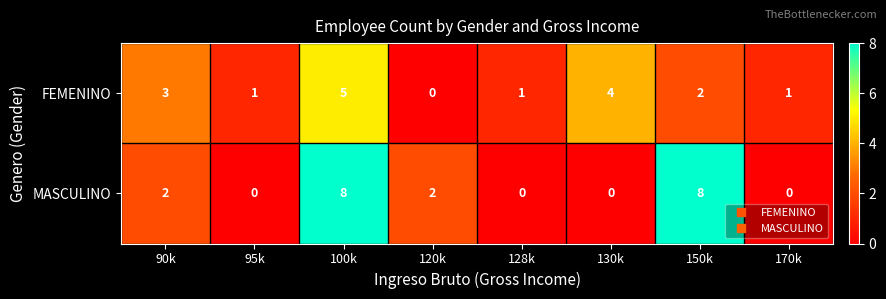

List the series in order of their peak value, lowest first.

FEMENINO, MASCULINO